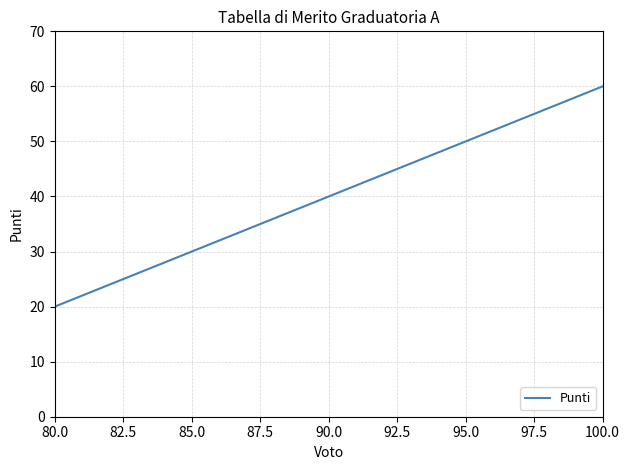

What is the difference between the maximum and second lowest values?

38